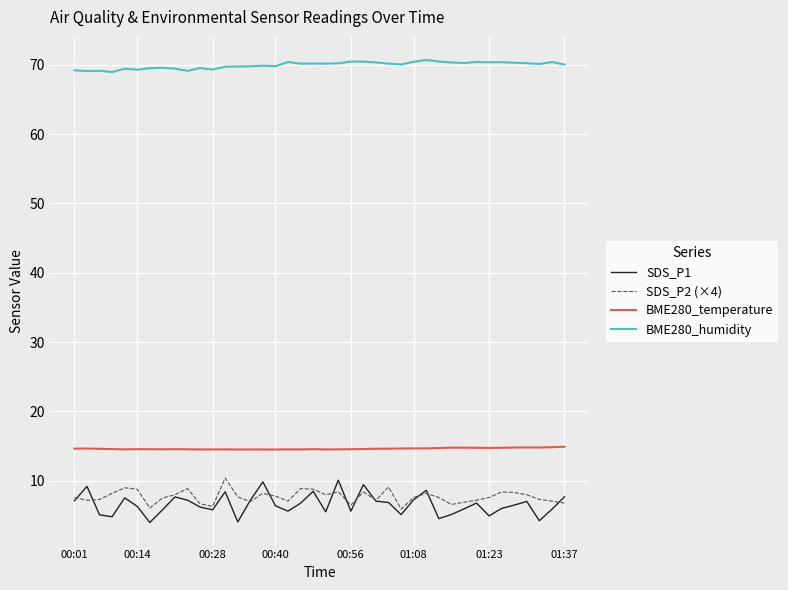

What is the smallest value displayed?

4.0